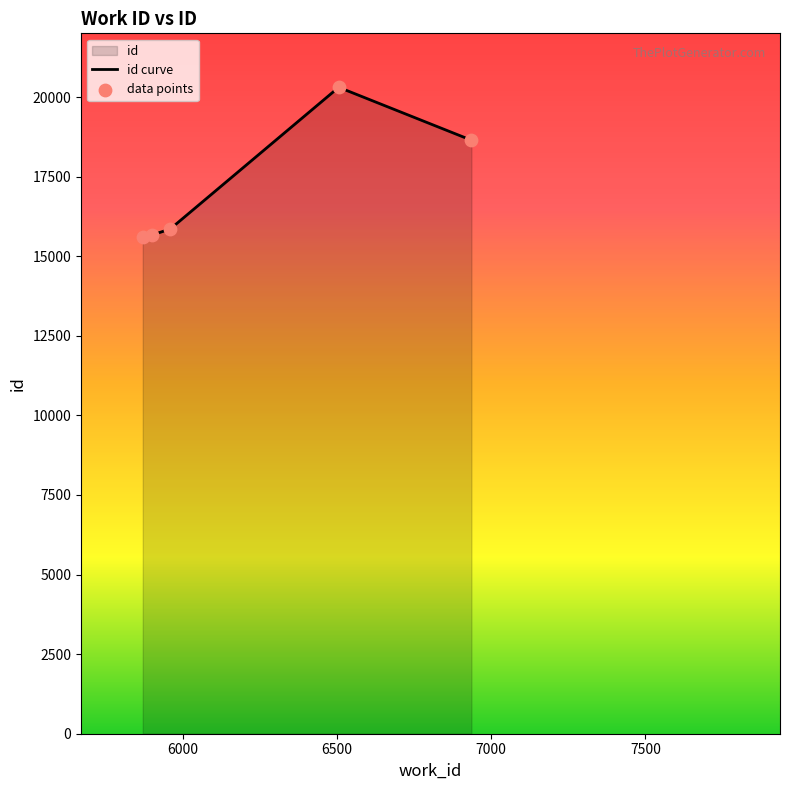

Which series has the largest Y range (max minus min)?

id curve